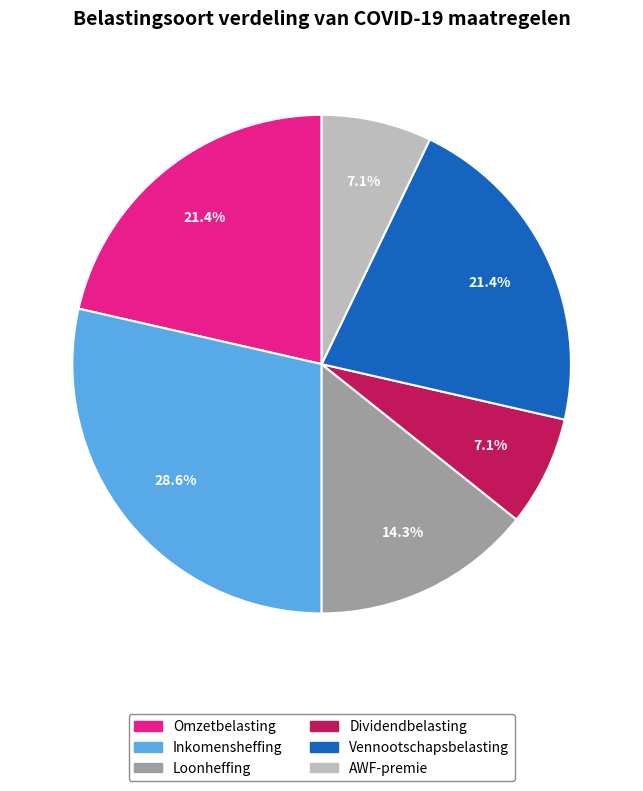

Does Loonheffing represent more than half of the total?

No